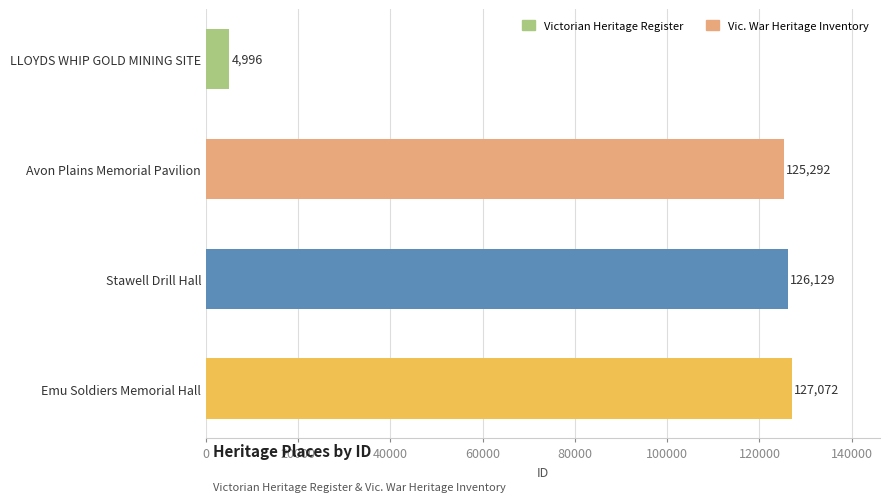

How many values are below 126129?

2